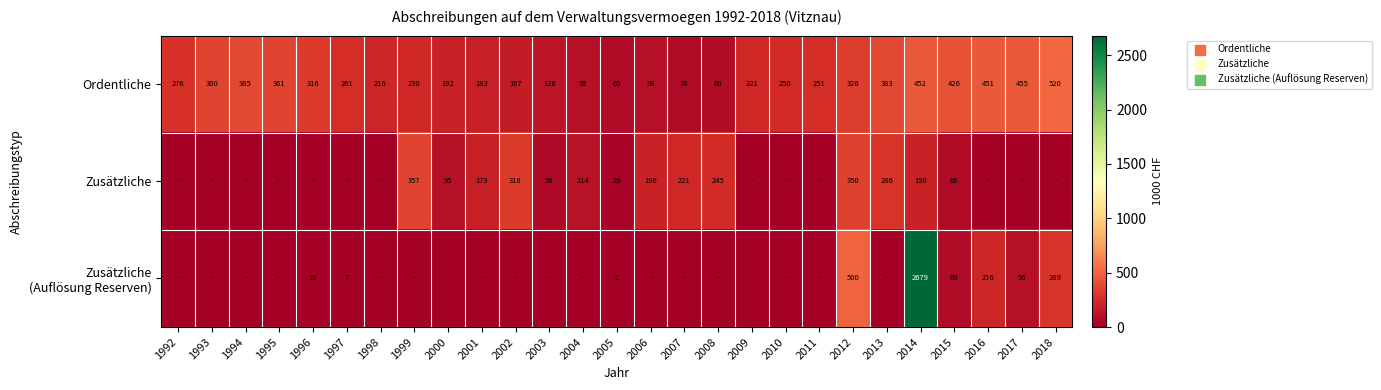

Is it true that Ordentliche equals 312 at 2001?

False